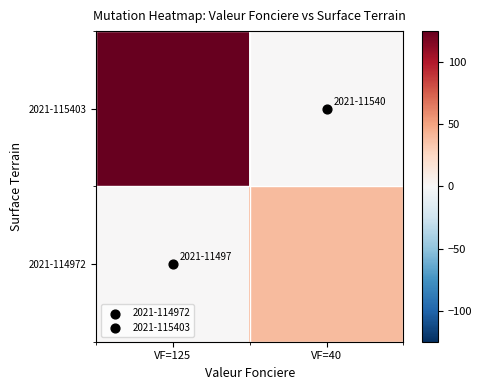

Reading right to left, what are all the values shown in this chart?

2021-115403: VF=40=0	VF=125=125
2021-114972: VF=40=40	VF=125=0